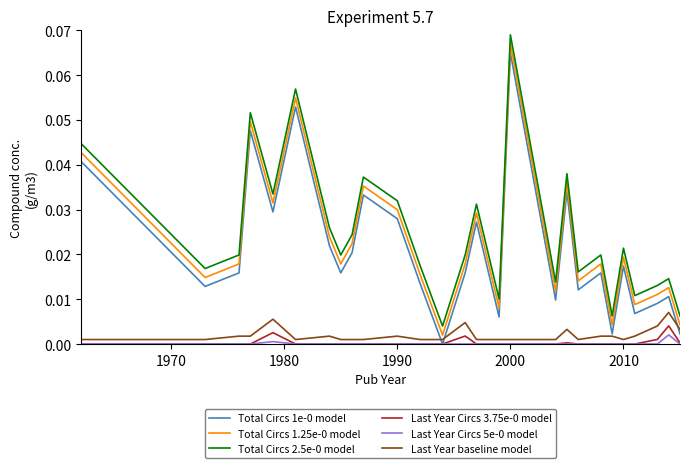

True or false: Total Circs 1e-0 model and Total Circs 2.5e-0 model cross at least once.

False